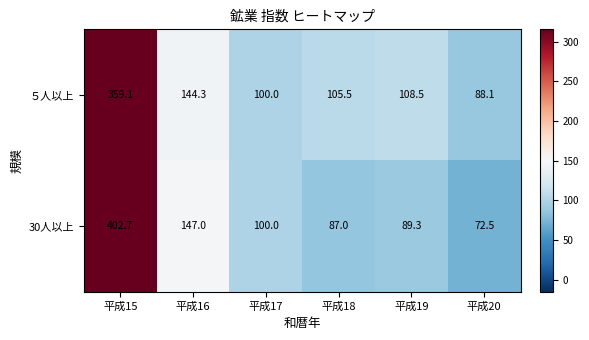

Which series changed the most between 平成15 and 平成19?

30人以上